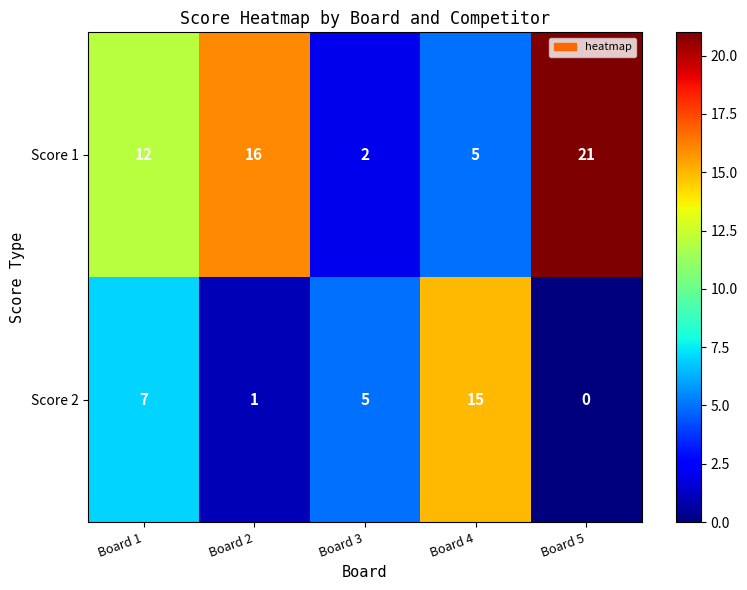

Which category has the highest value across all series?

Board 5